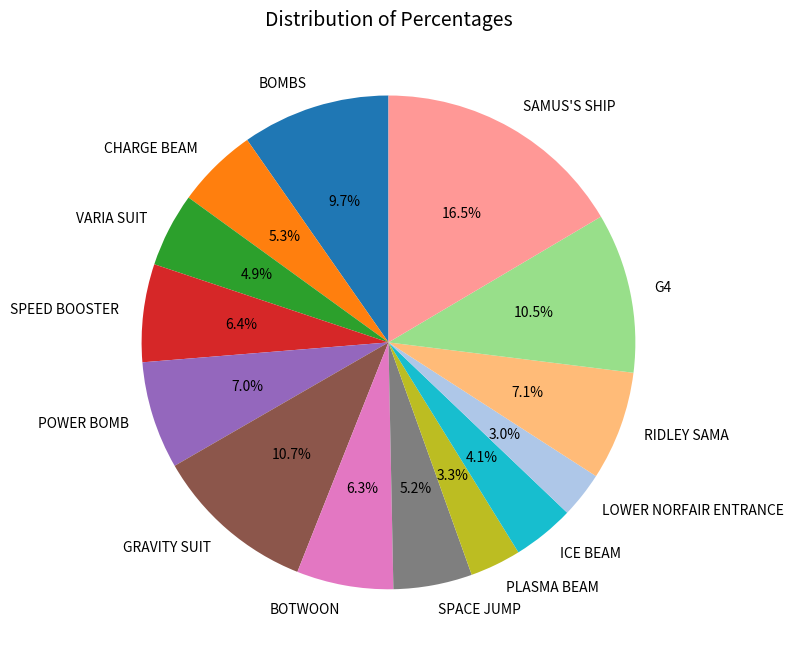

Is POWER BOMB the majority of the pie?

No